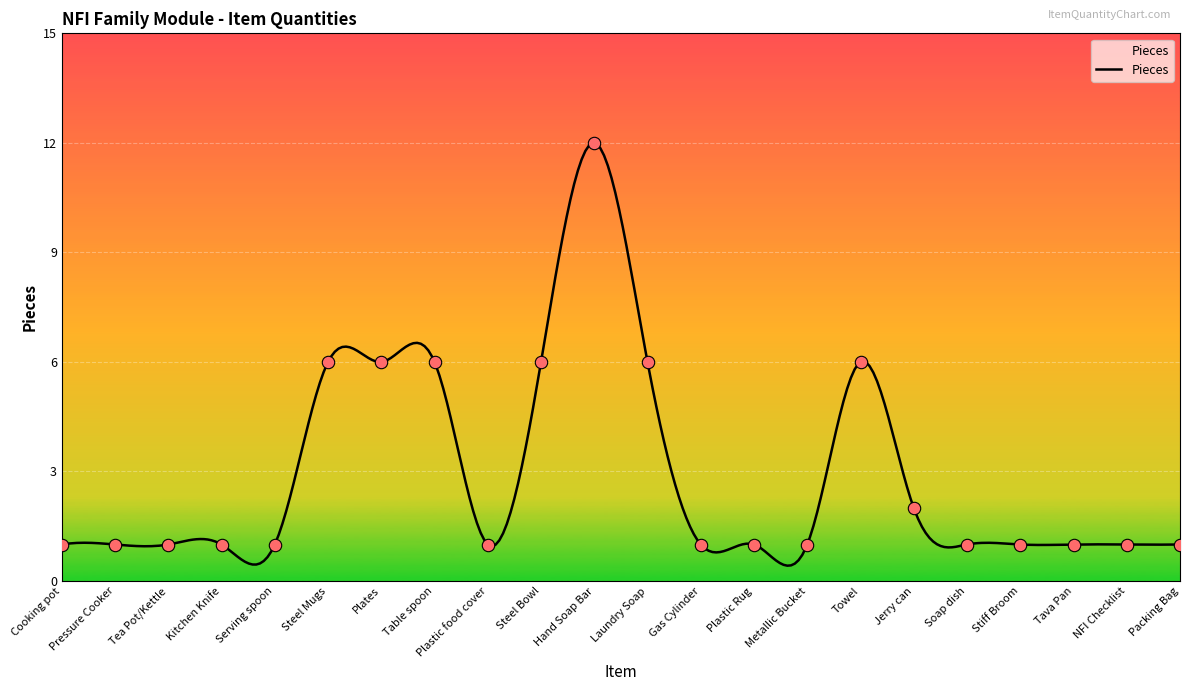

Between Plates and Metallic Bucket, which is larger?

Plates